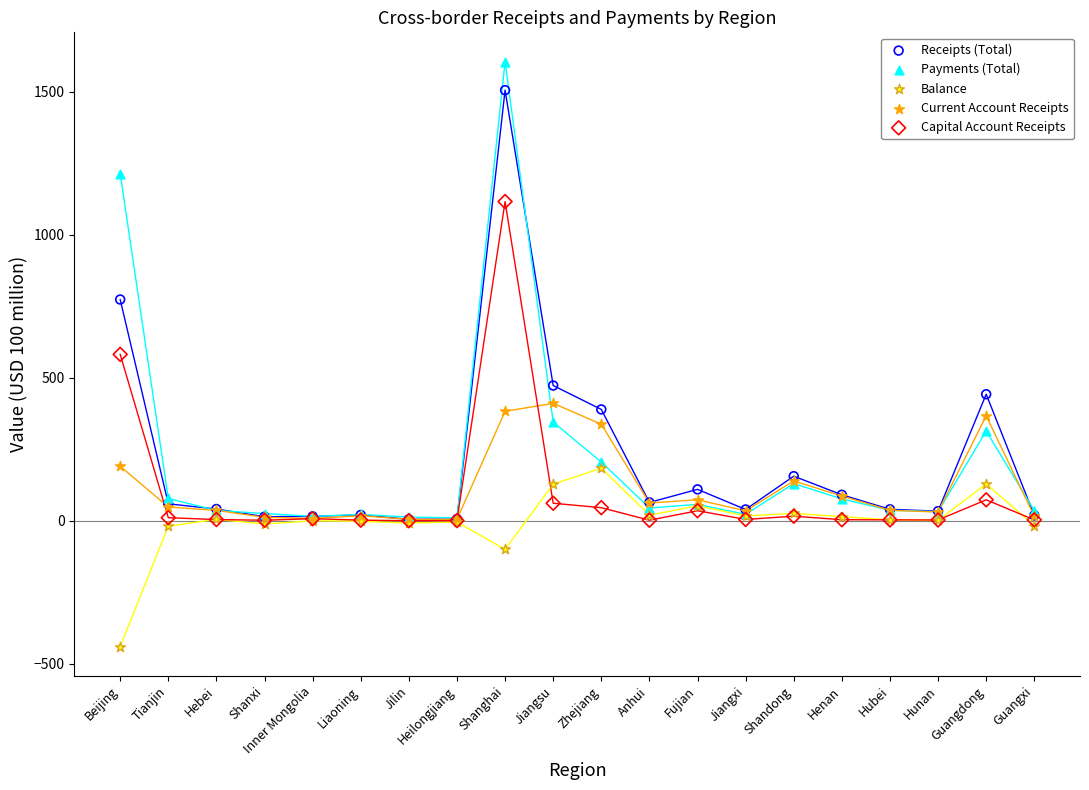

In the Capital Account Receipts series, what Y value is closest to 558?

582.2